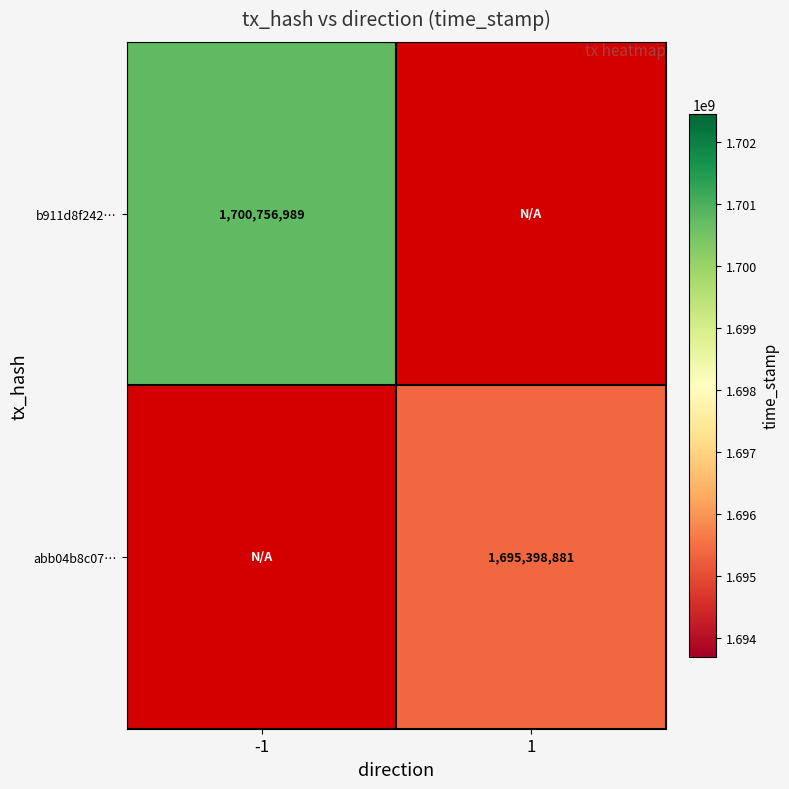

Is it true that b911d8f242… equals 1700756989 at -1?

True